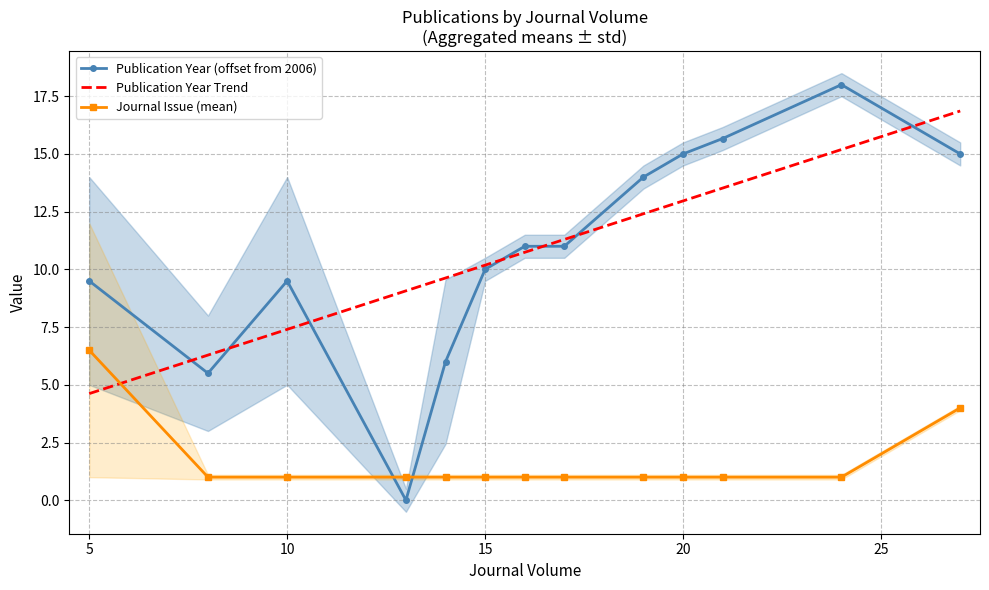

Reading left to right, list all the values displayed in this chart.

Publication Year (offset from 2006): 9.5	5.5	9.5	0.0	6.0	10.0	11.0	11.0	14.0	15.0	15.7	18.0	15.0
Publication Year Trend: 4.6	6.3	7.4	9.1	9.6	10.2	10.7	11.3	12.4	13.0	13.5	15.2	16.9
Journal Issue (mean): 6.5	1.0	1.0	1.0	1.0	1.0	1.0	1.0	1.0	1.0	1.0	1.0	4.0